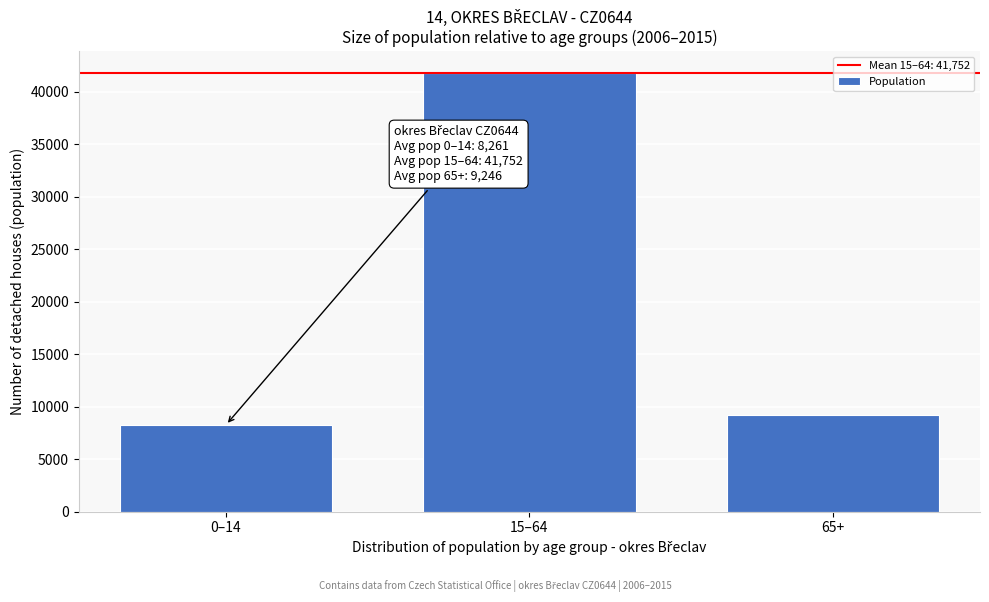

Reading left to right, what are all the values shown in this chart?

8261	41752	9246